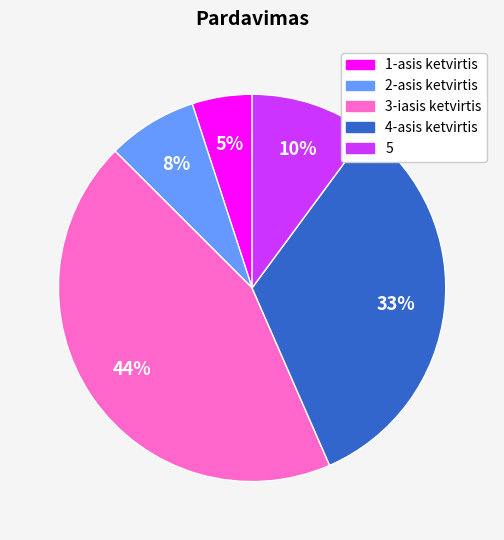

Between 5 and 2-asis ketvirtis, which is larger?

5